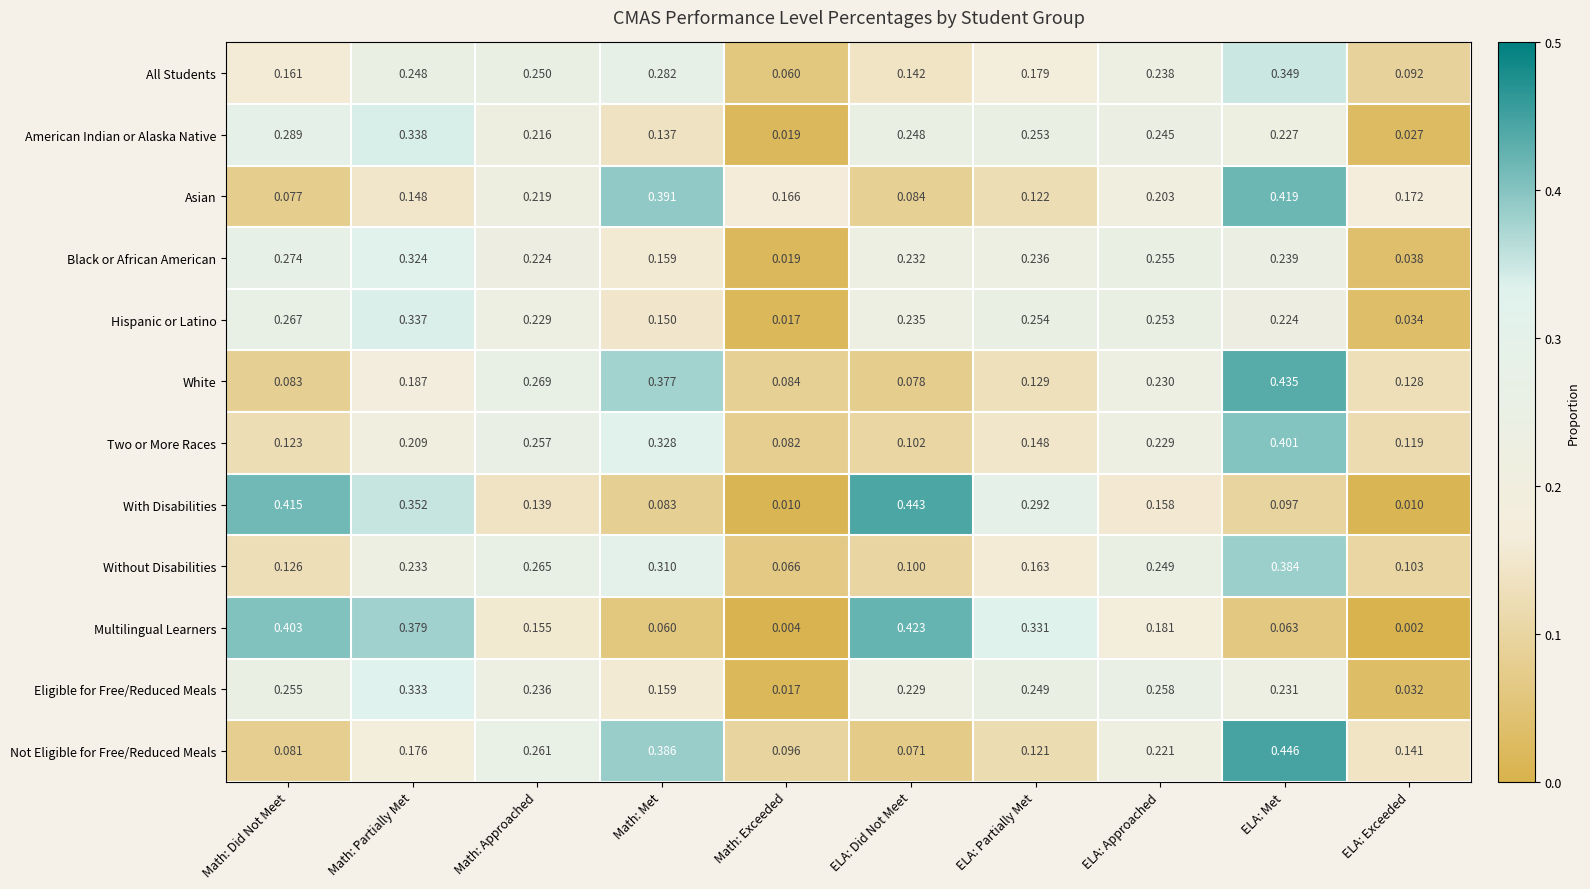

Which series has the largest range (max minus min)?

With Disabilities